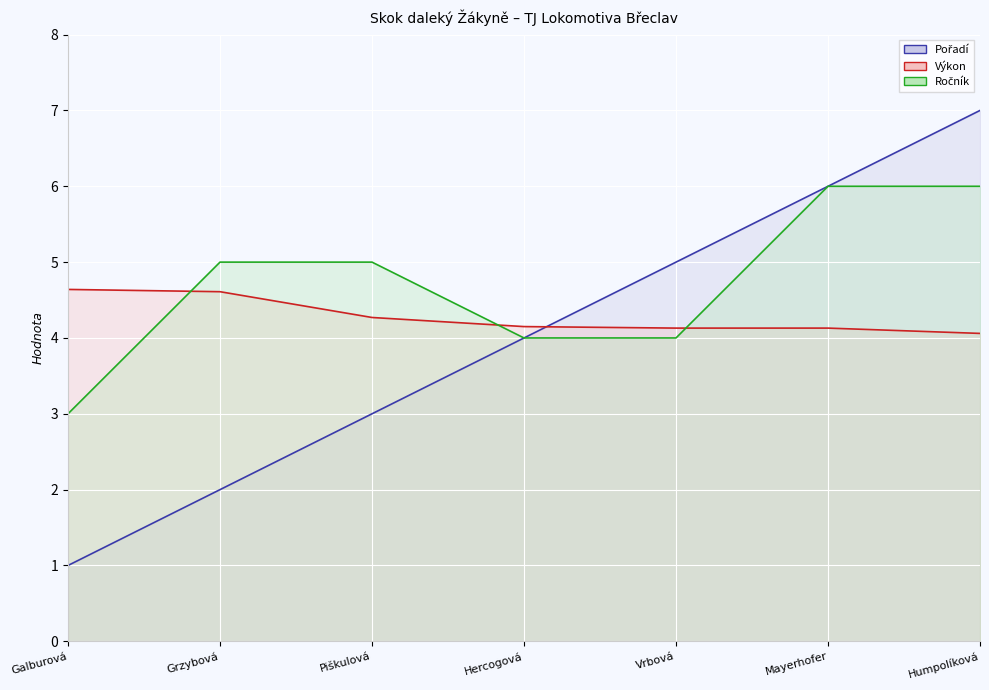

Reading left to right, transcribe all the data shown in this chart.

Pořadí (line): Galburová=1.0	Grzybová=2.0	Piškulová=3.0	Hercogová=4.0	Vrbová=5.0	Mayerhofer=6.0	Humpolíková=7.0
Výkon (line): Galburová=4.6	Grzybová=4.6	Piškulová=4.3	Hercogová=4.2	Vrbová=4.1	Mayerhofer=4.1	Humpolíková=4.1
Ročník (line): Galburová=3.0	Grzybová=5.0	Piškulová=5.0	Hercogová=4.0	Vrbová=4.0	Mayerhofer=6.0	Humpolíková=6.0